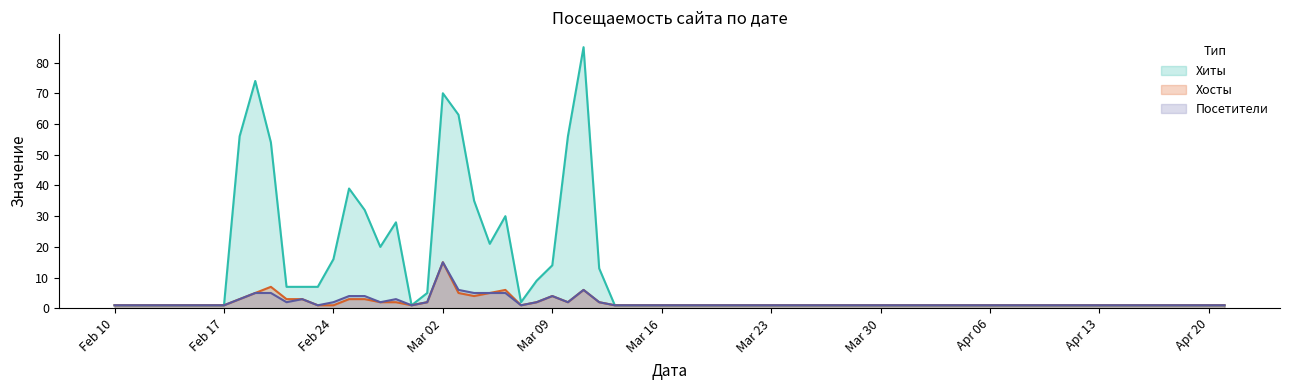

Rank the series at 2020-03-13 from lowest to highest value.

Хиты, Хосты, Посетители